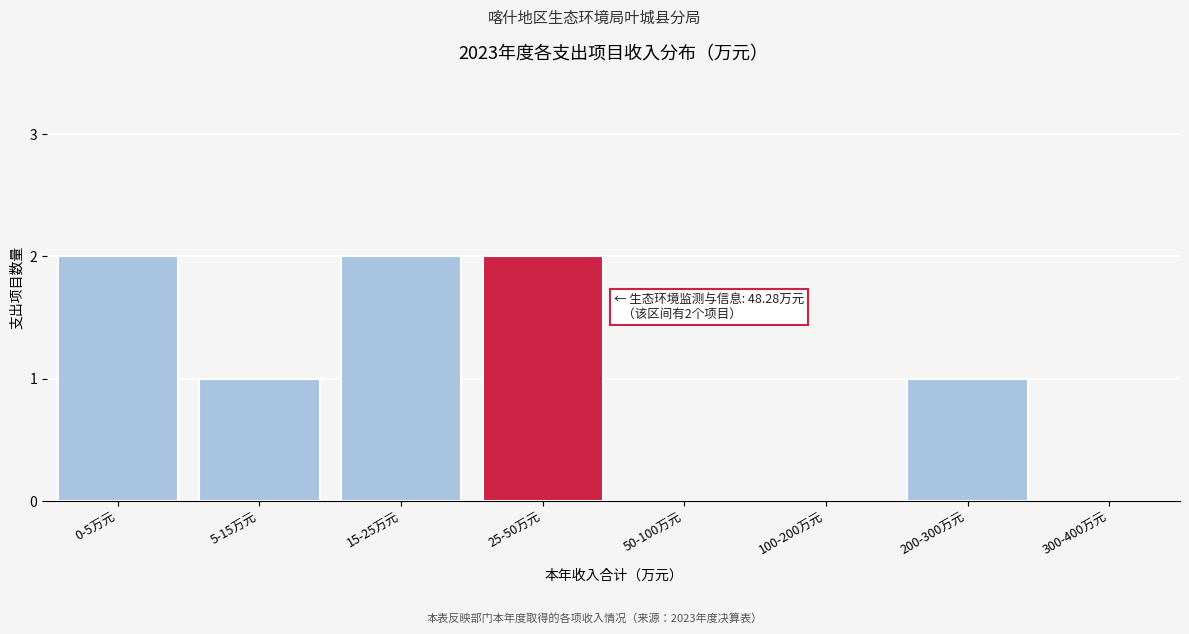

Reading right to left, transcribe all the data shown in this chart.

300-400万元=0	200-300万元=1	100-200万元=0	50-100万元=0	25-50万元=2	15-25万元=2	5-15万元=1	0-5万元=2